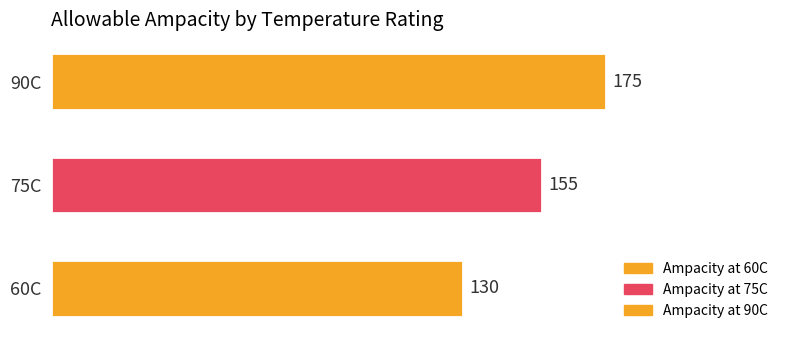

What is the ratio of the value at 75C to the value at 90C?

0.9